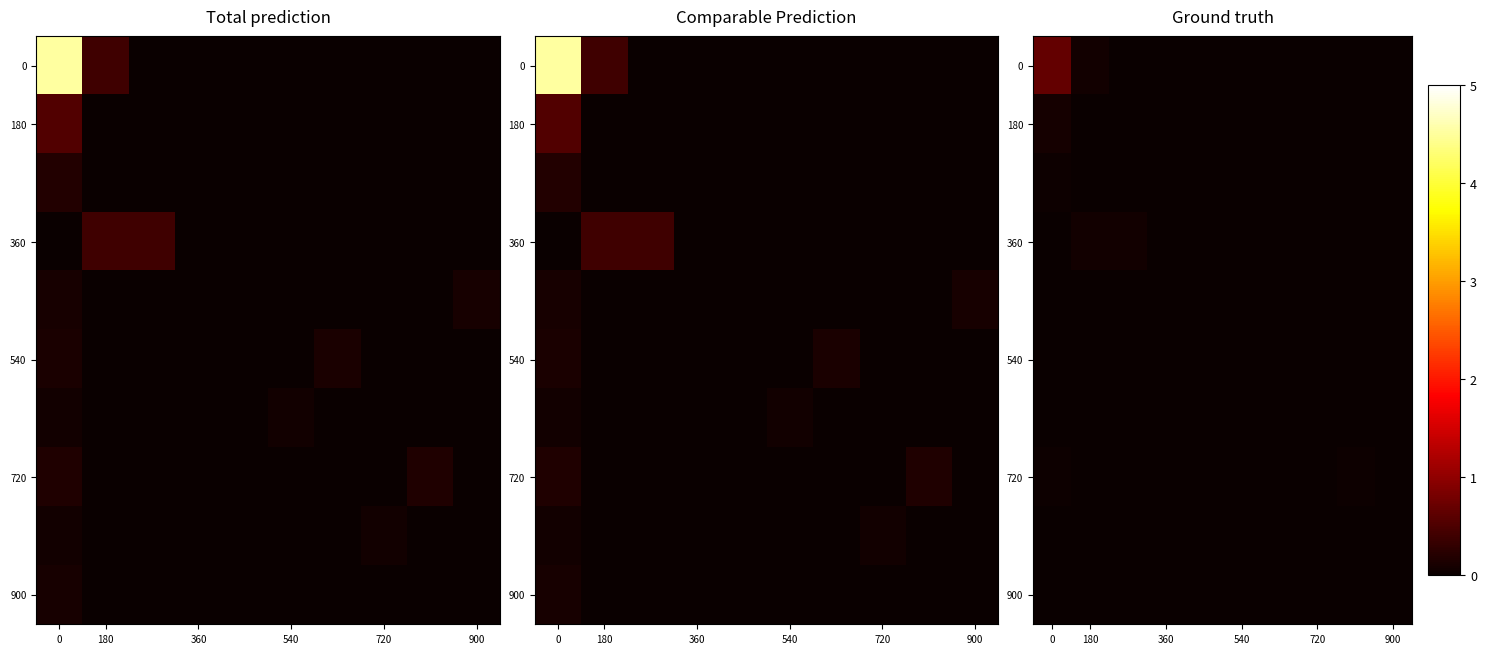

What is the total value across all series at 180?

1.7